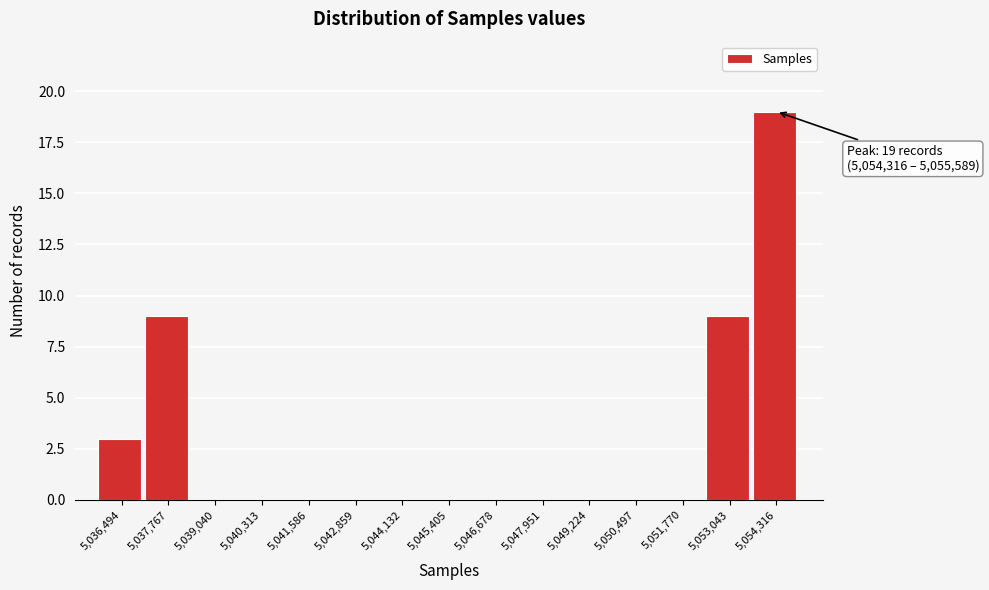

At which category does the chart reach its peak across all series?

5,054,316